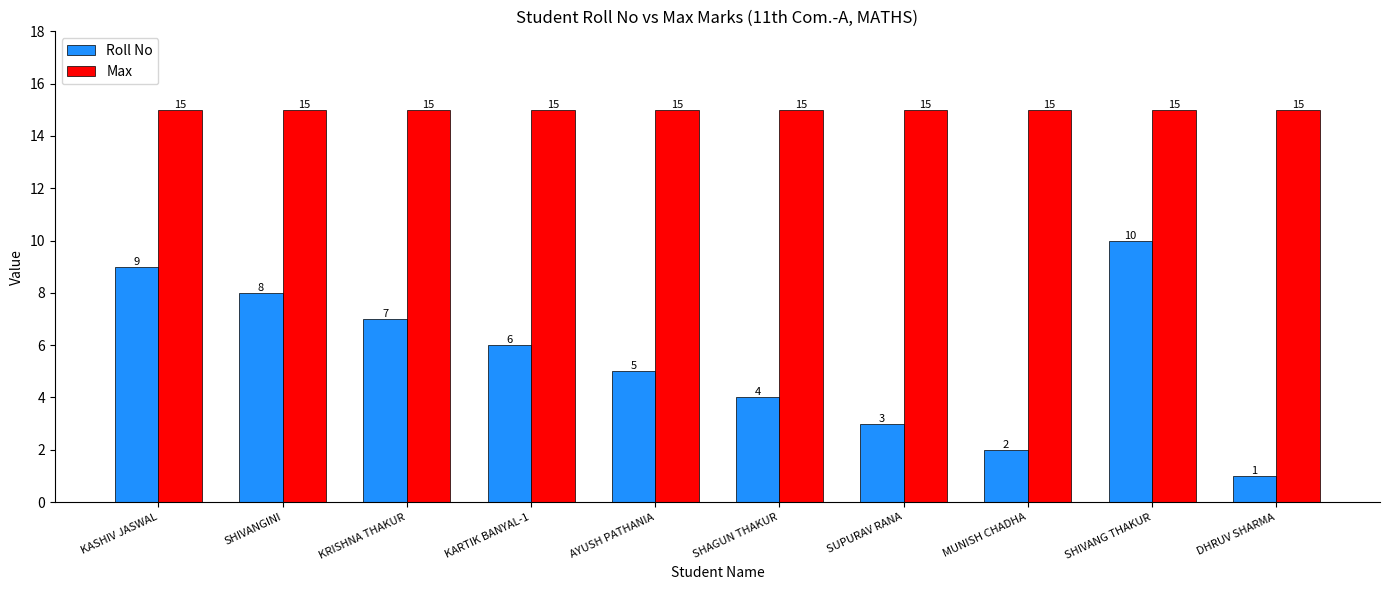

Reading left to right, extract all data points from this chart.

Roll No: KASHIV JASWAL=9	SHIVANGINI=8	KRISHNA THAKUR=7	KARTIK BANYAL-1=6	AYUSH PATHANIA=5	SHAGUN THAKUR=4	SUPURAV RANA=3	MUNISH CHADHA=2	SHIVANG THAKUR=10	DHRUV SHARMA=1
Max: KASHIV JASWAL=15	SHIVANGINI=15	KRISHNA THAKUR=15	KARTIK BANYAL-1=15	AYUSH PATHANIA=15	SHAGUN THAKUR=15	SUPURAV RANA=15	MUNISH CHADHA=15	SHIVANG THAKUR=15	DHRUV SHARMA=15